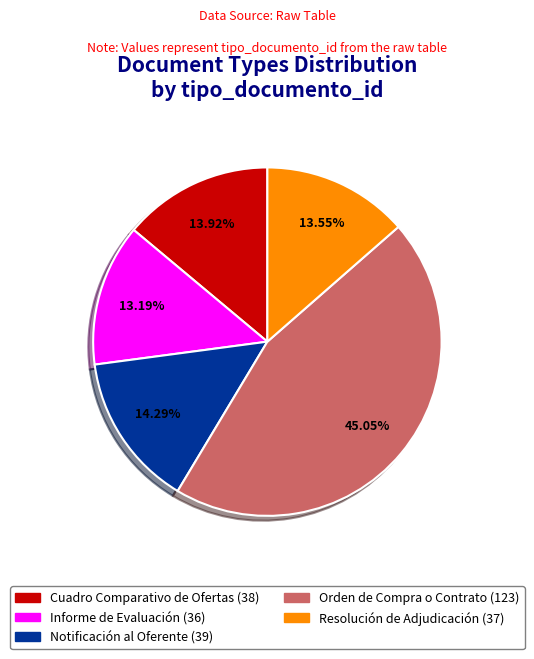

The Orden de Compra o Contrato slice represents 45% of the pie. True or false?

True